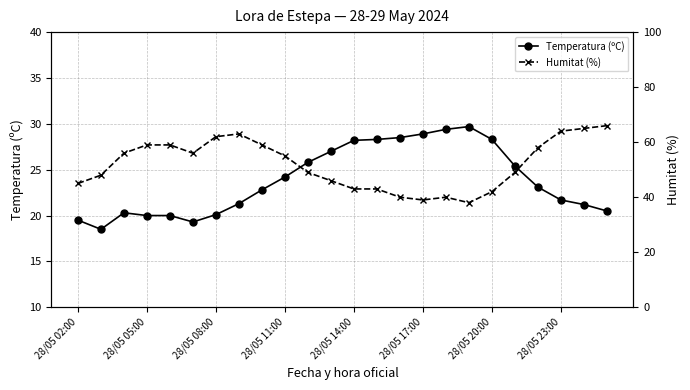

Which category has the highest value in the Temperatura (ºC) series?

17